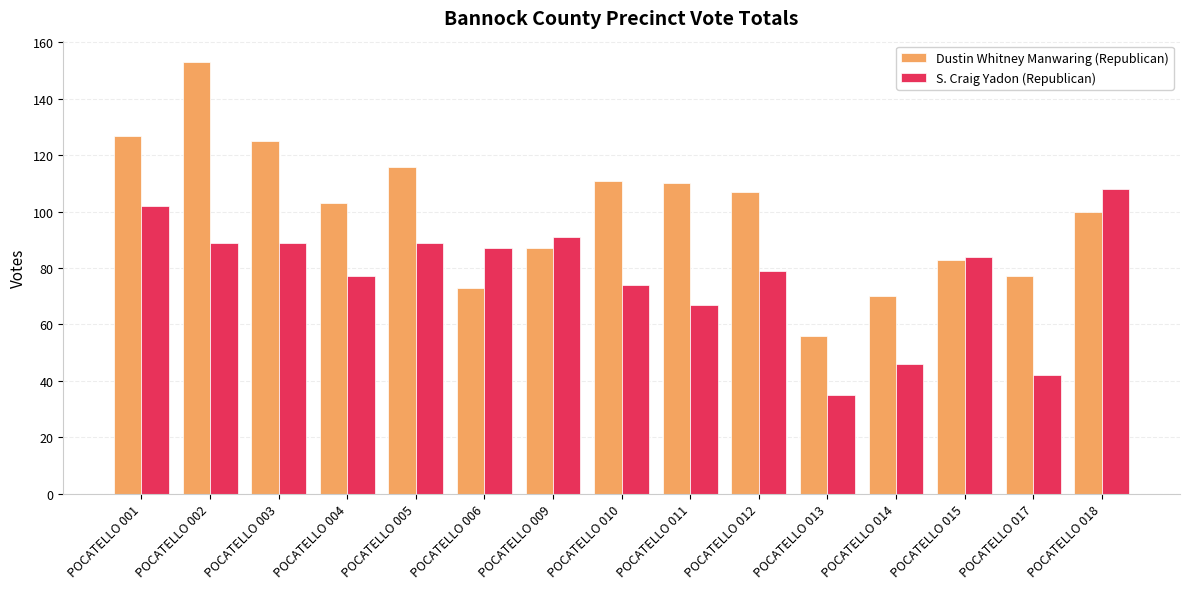

How many bars are there in each group?

2